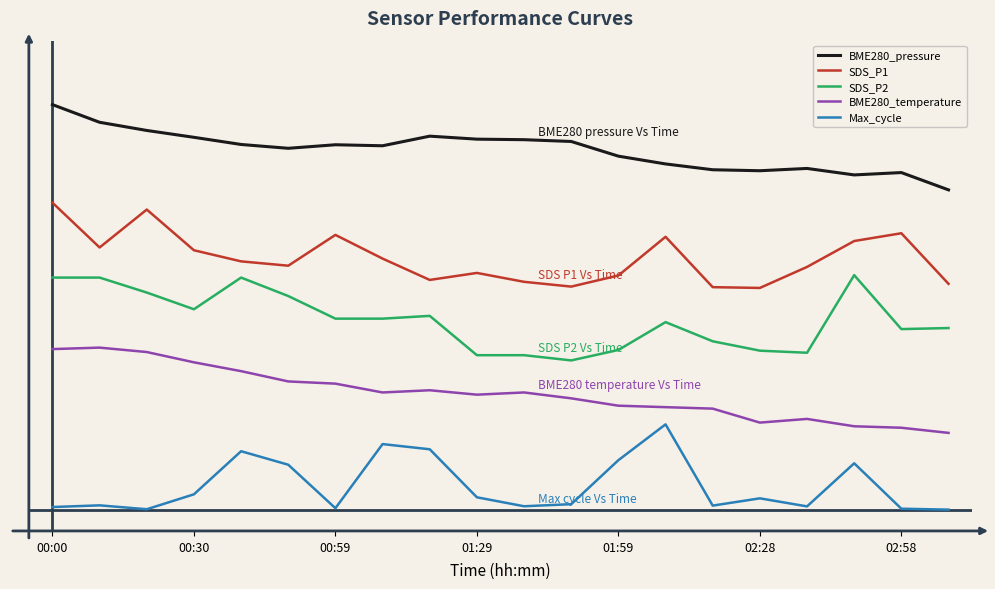

Does the chart have visible grid lines?

No